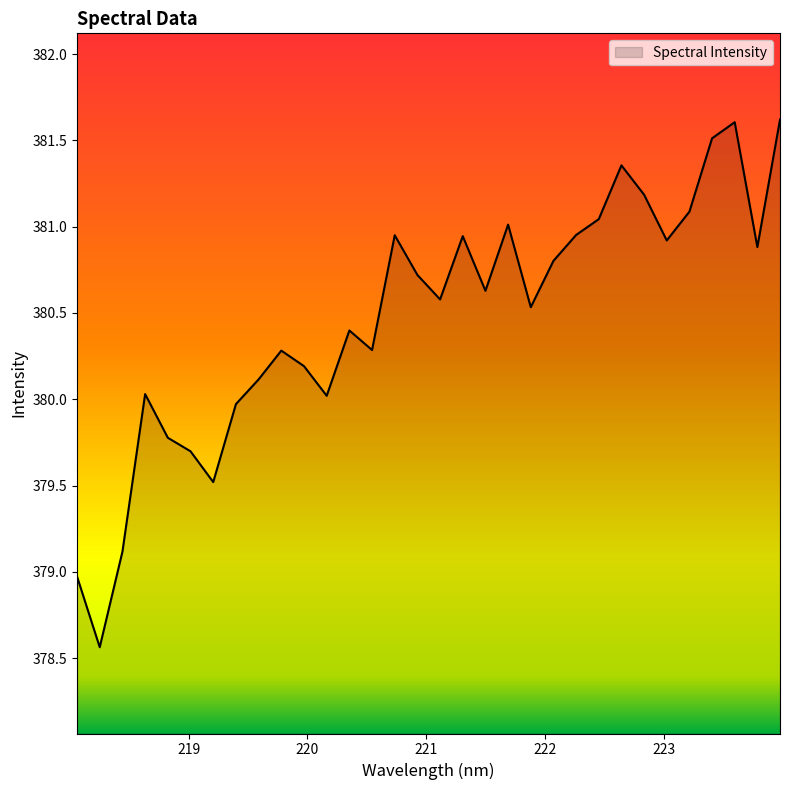

What is the difference between the maximum and minimum values?

3.1